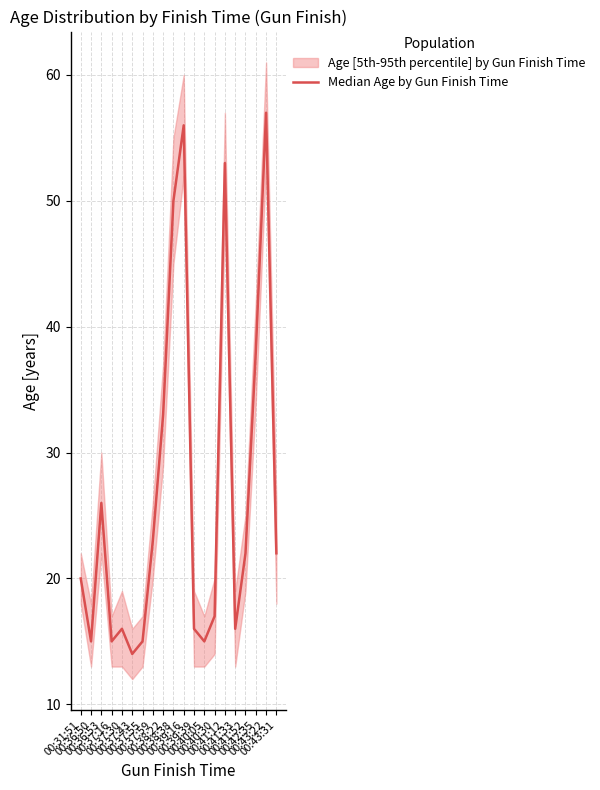

Is it true that the value at 00:36:50 is 15?

True